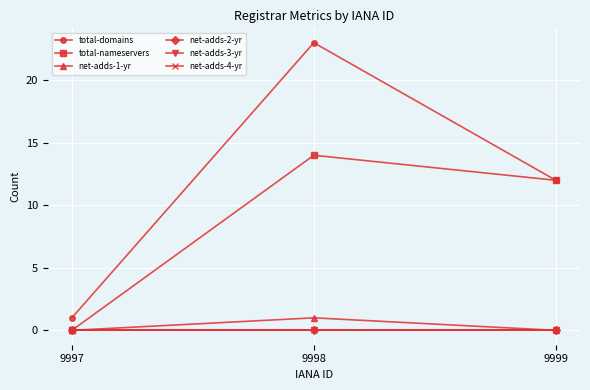

Is this an area chart (filled region under the line)?

No